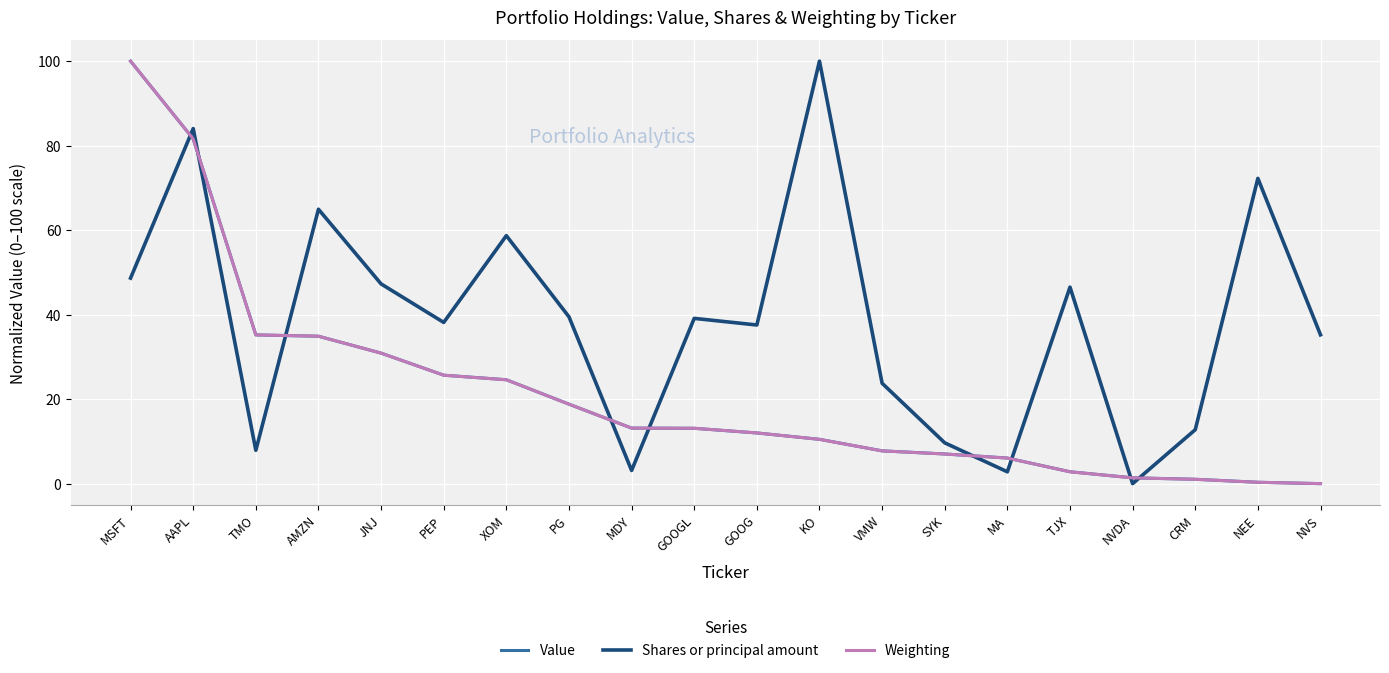

How many lines are shown in the chart?

3